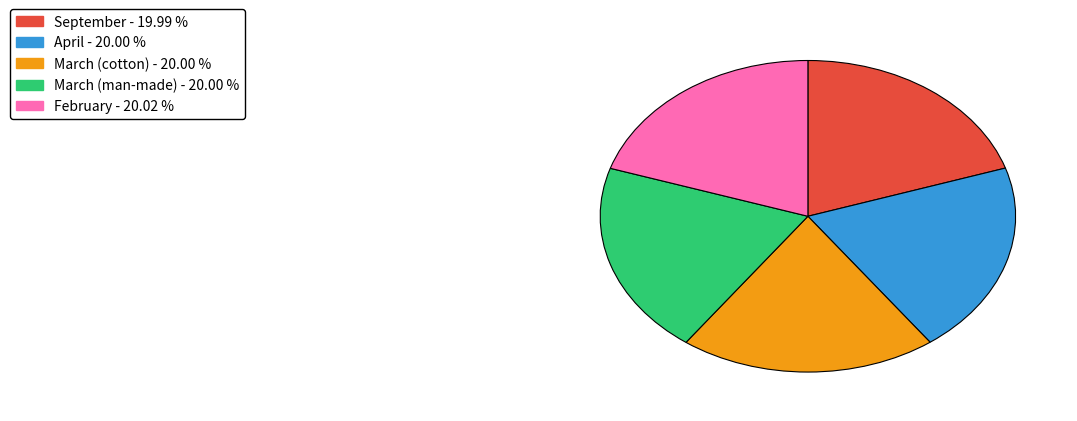

Does February represent more than half of the total?

No